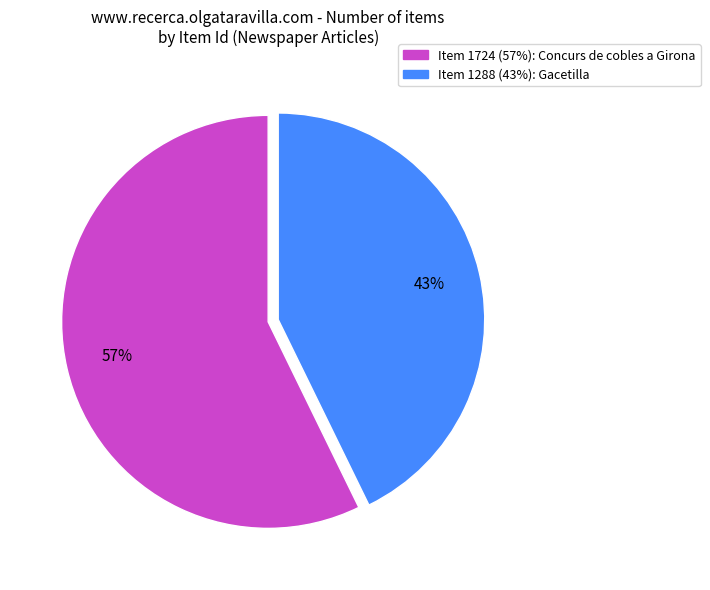

What is the smallest slice in the pie chart?

Item 1288 (43%): Gacetilla